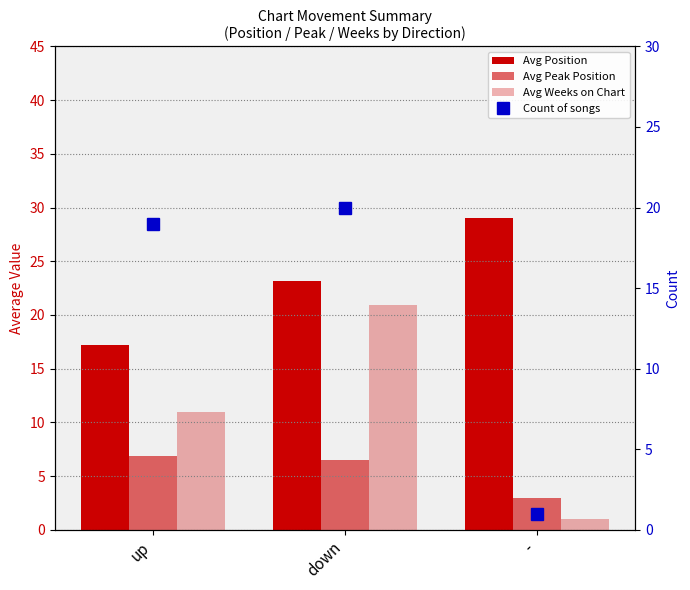

What is the sum of all Avg Weeks on Chart values?

32.9